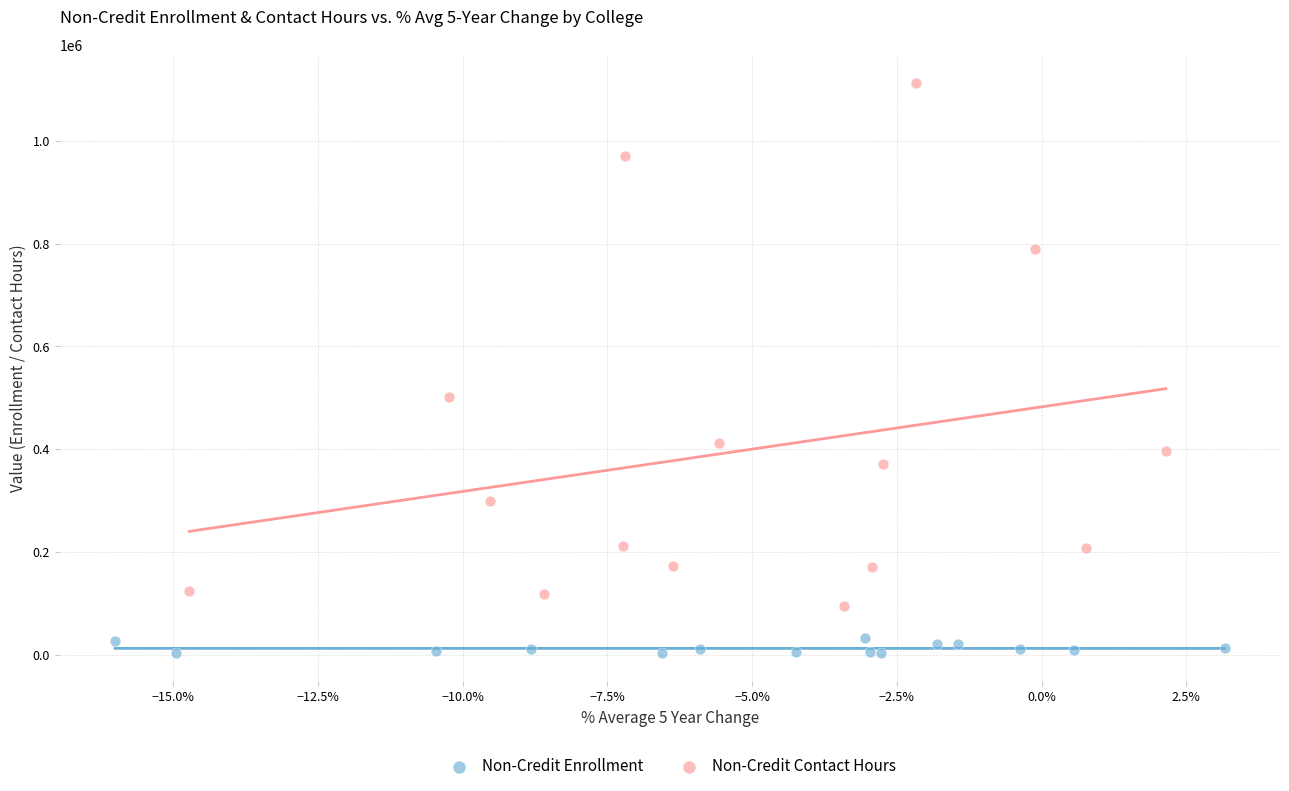

Which series reaches the maximum Y coordinate?

Non-Credit Contact Hours